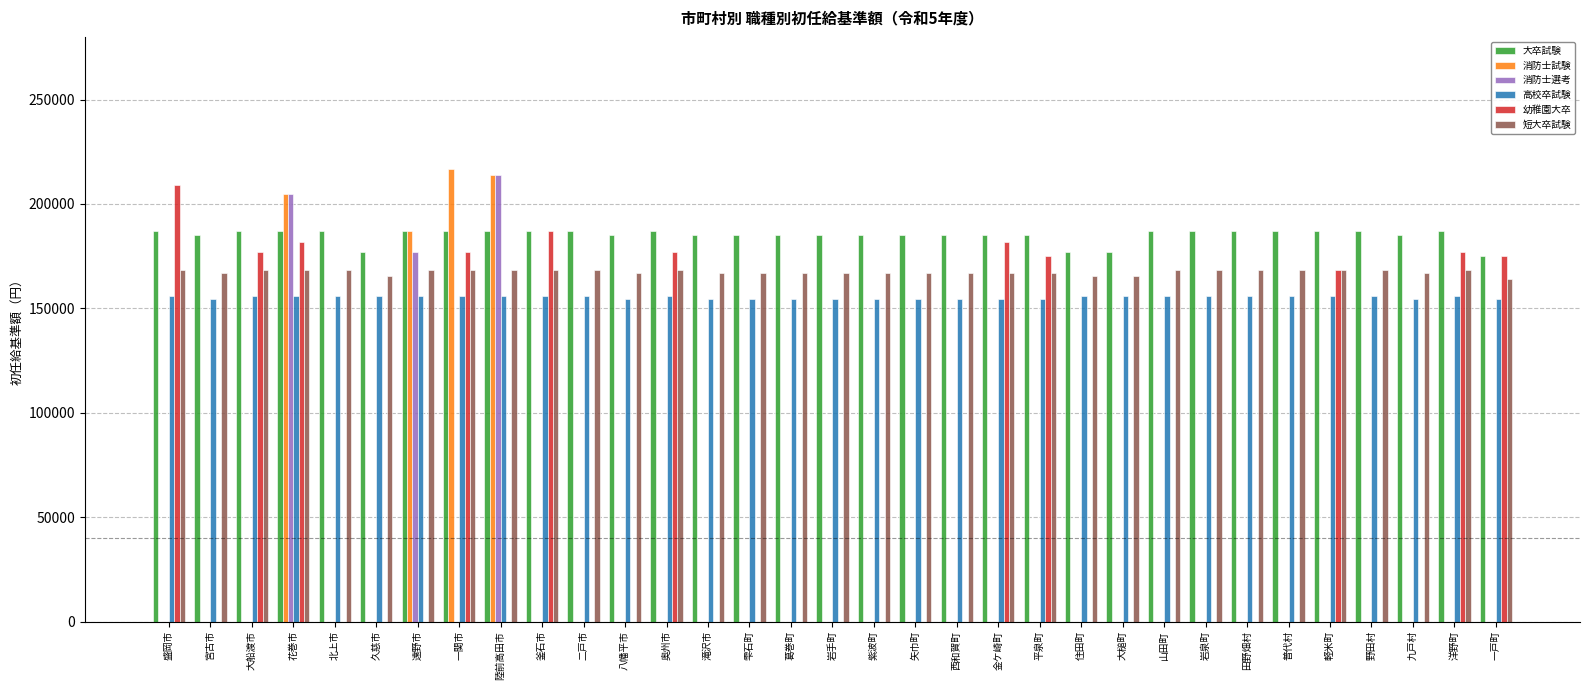

What is the difference between the 幼稚園大卒 values at 金ケ崎町 and 一関市?

5100.0